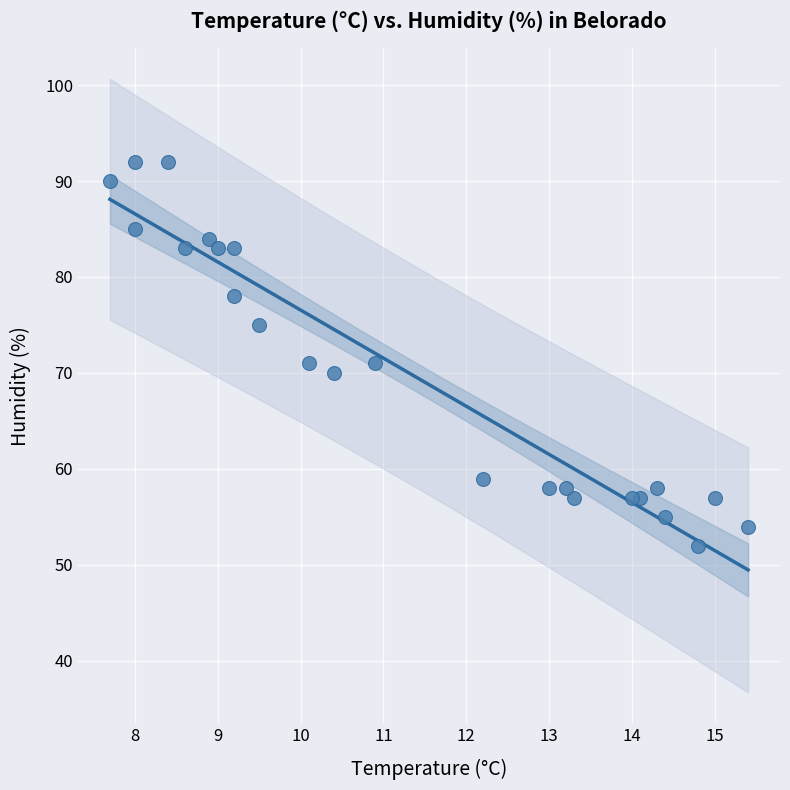

What is the range of Y values (max minus min)?

40